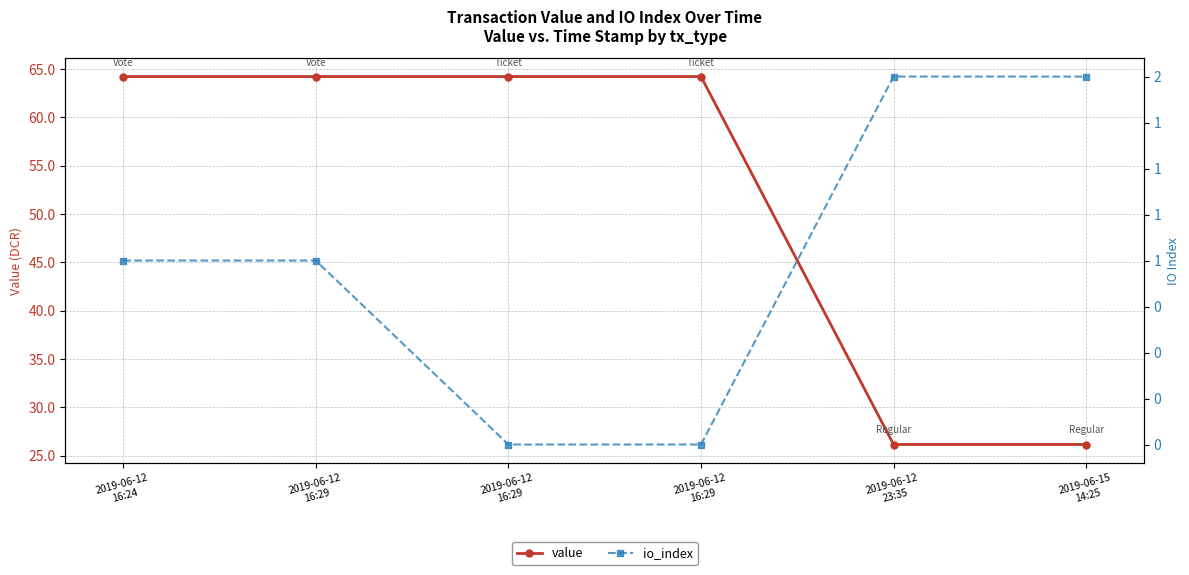

Which category has the lowest value across all series?

2019-06-12
16:29